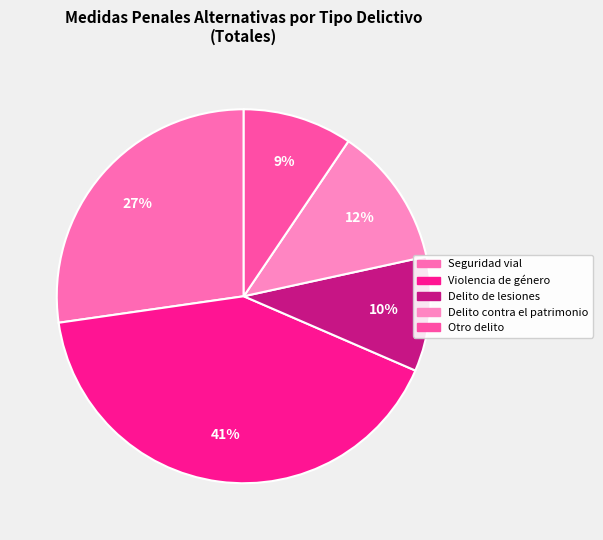

Does any single category account for the majority?

No